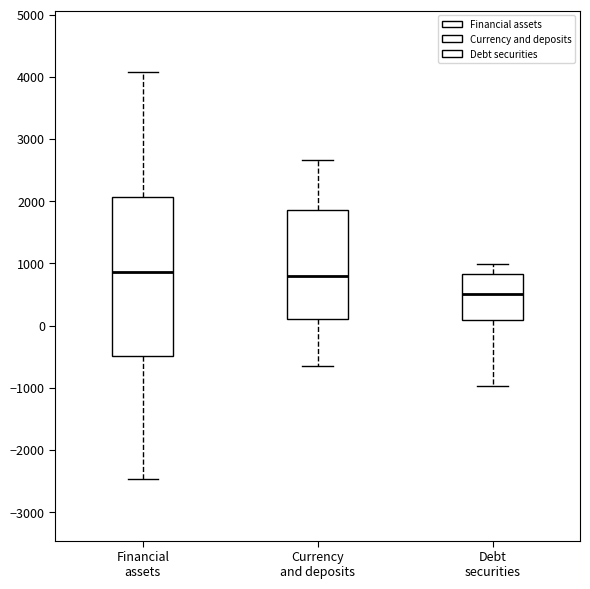

Where is the lower edge of the box for Financial assets on the y-axis? The values are not printed on the chart, so give them approximately, as read against the axis.

-500